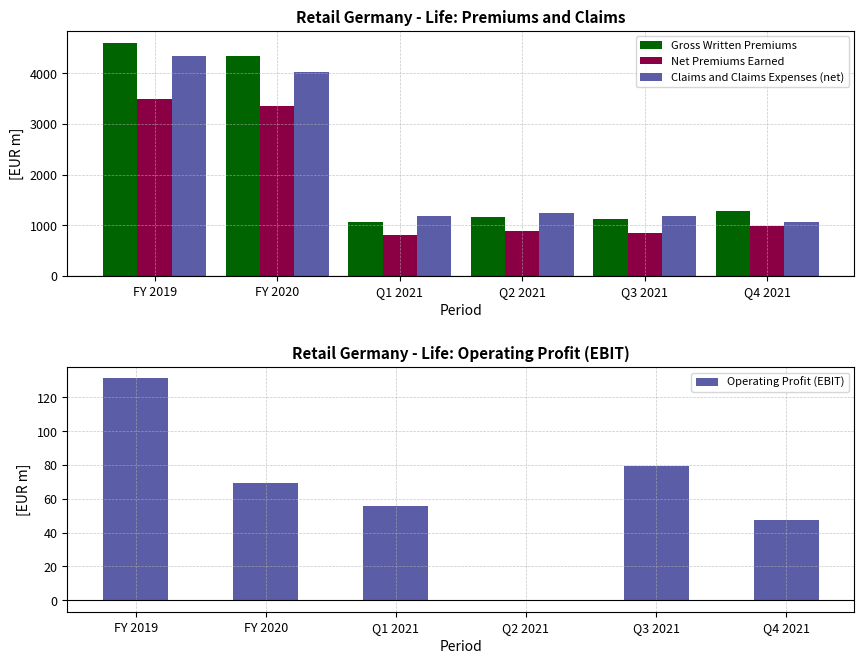

What is the value of the Gross Written Premiums bar at the 5th from the left?

1123.8